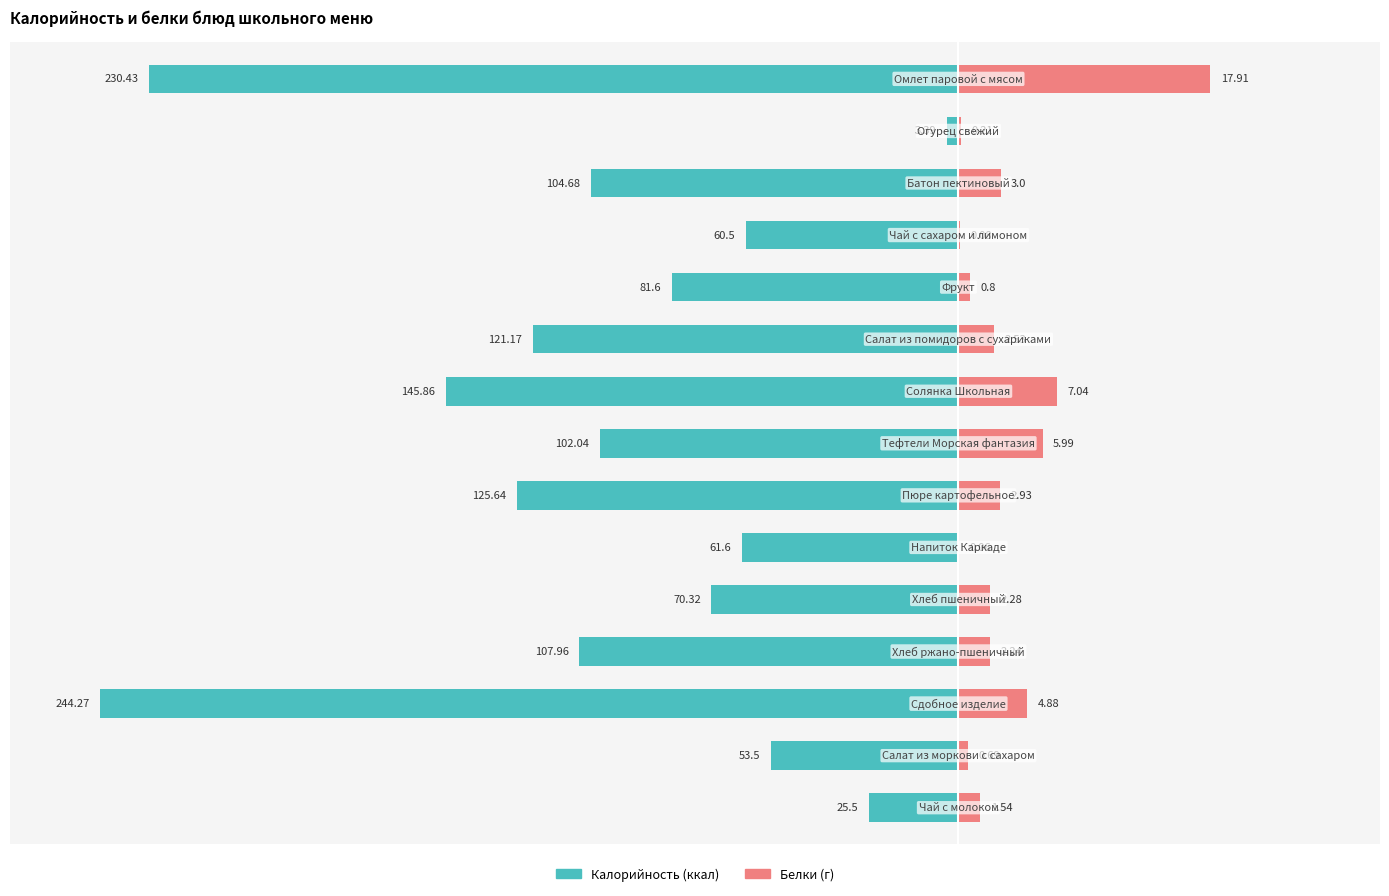

Which series changed the most between −200 and 150?

Калорийность